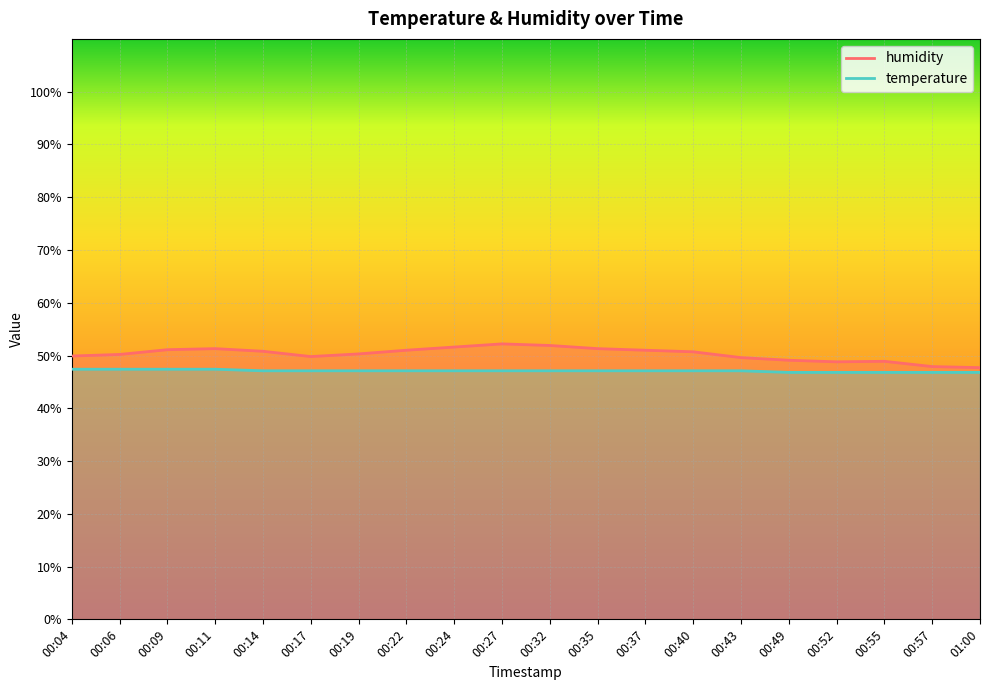

Reading left to right, extract all data points from this chart.

humidity: 00:04=49.9	00:06=50.2	00:09=51.1	00:11=51.3	00:14=50.8	00:17=49.8	00:19=50.3	00:22=51.0	00:24=51.6	00:27=52.2	00:32=51.9	00:35=51.3	00:37=51.0	00:40=50.7	00:43=49.6	00:49=49.1	00:52=48.8	00:55=48.9	00:57=47.9	01:00=47.7
temperature: 00:04=47.4	00:06=47.4	00:09=47.4	00:11=47.4	00:14=47.1	00:17=47.1	00:19=47.1	00:22=47.1	00:24=47.1	00:27=47.1	00:32=47.1	00:35=47.1	00:37=47.1	00:40=47.1	00:43=47.1	00:49=46.8	00:52=46.8	00:55=46.8	00:57=46.8	01:00=46.8